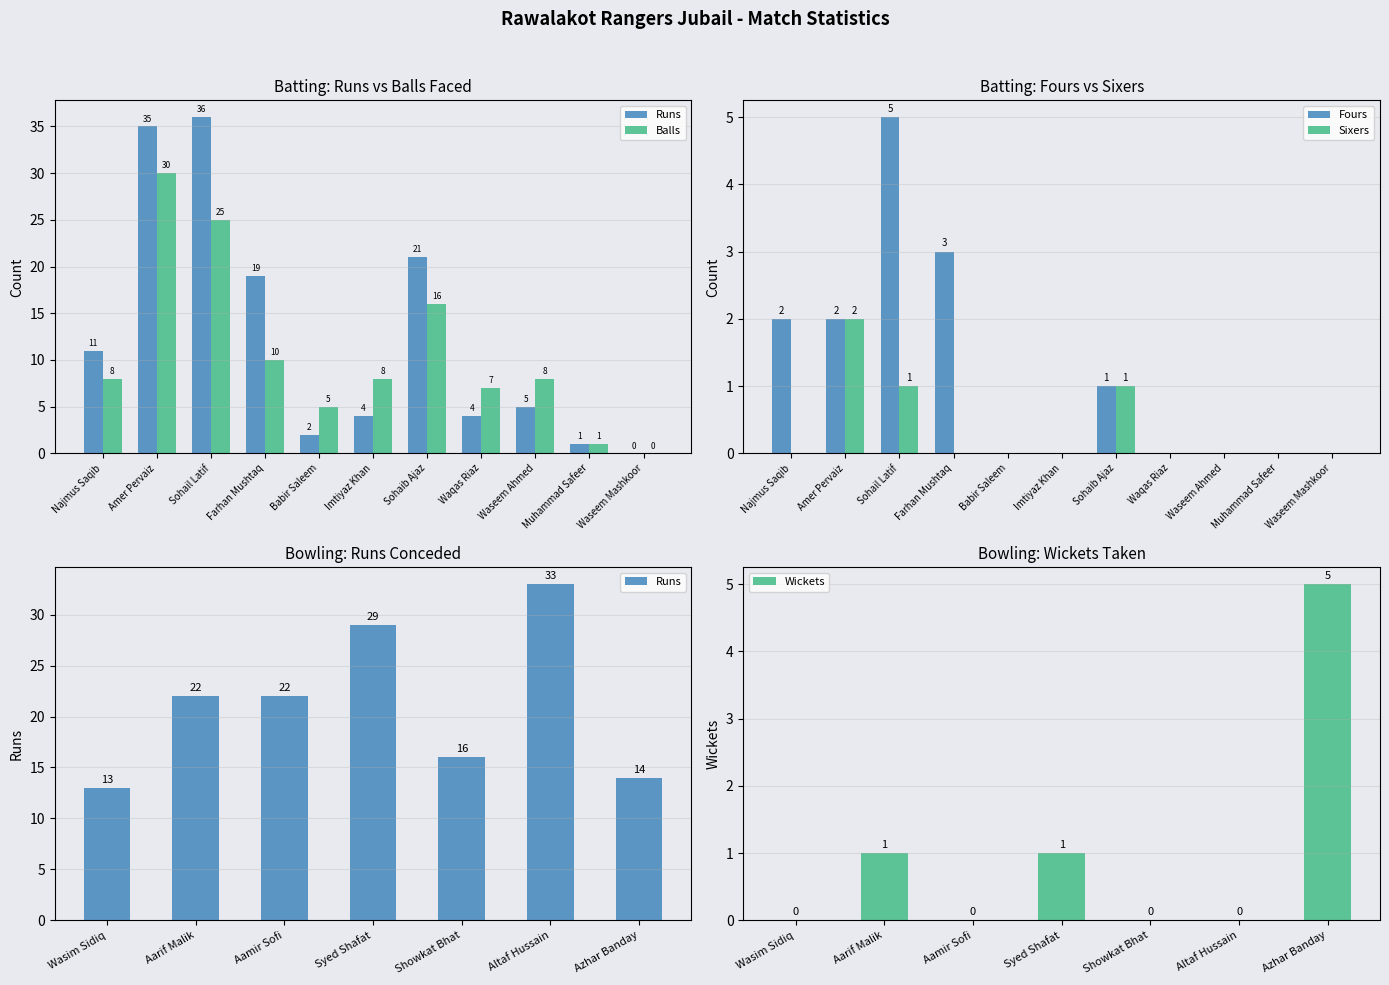

Is it true that Fours equals 0 at Waqas Riaz?

True